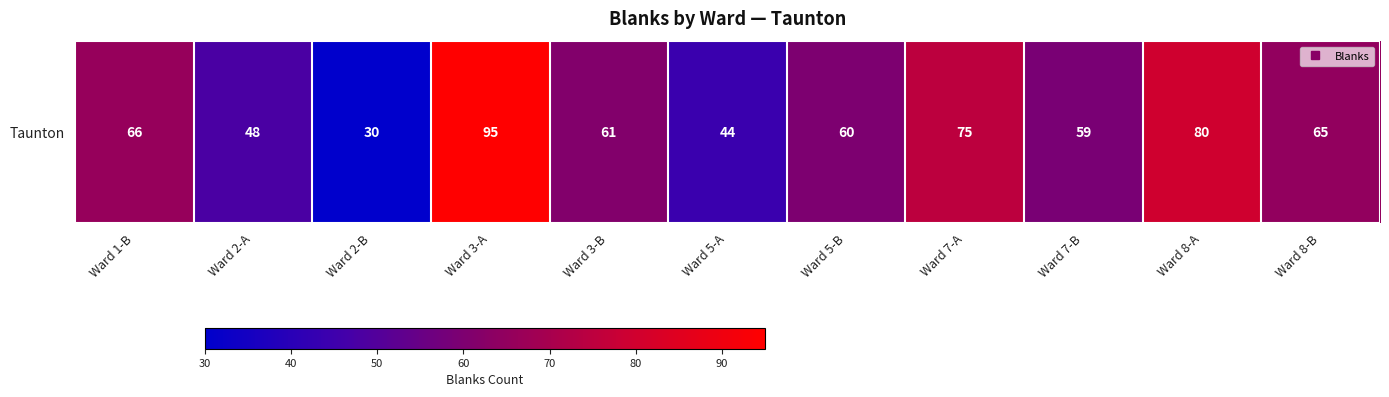

What is the sum of the values at Ward 5-A and Ward 3-A?

139